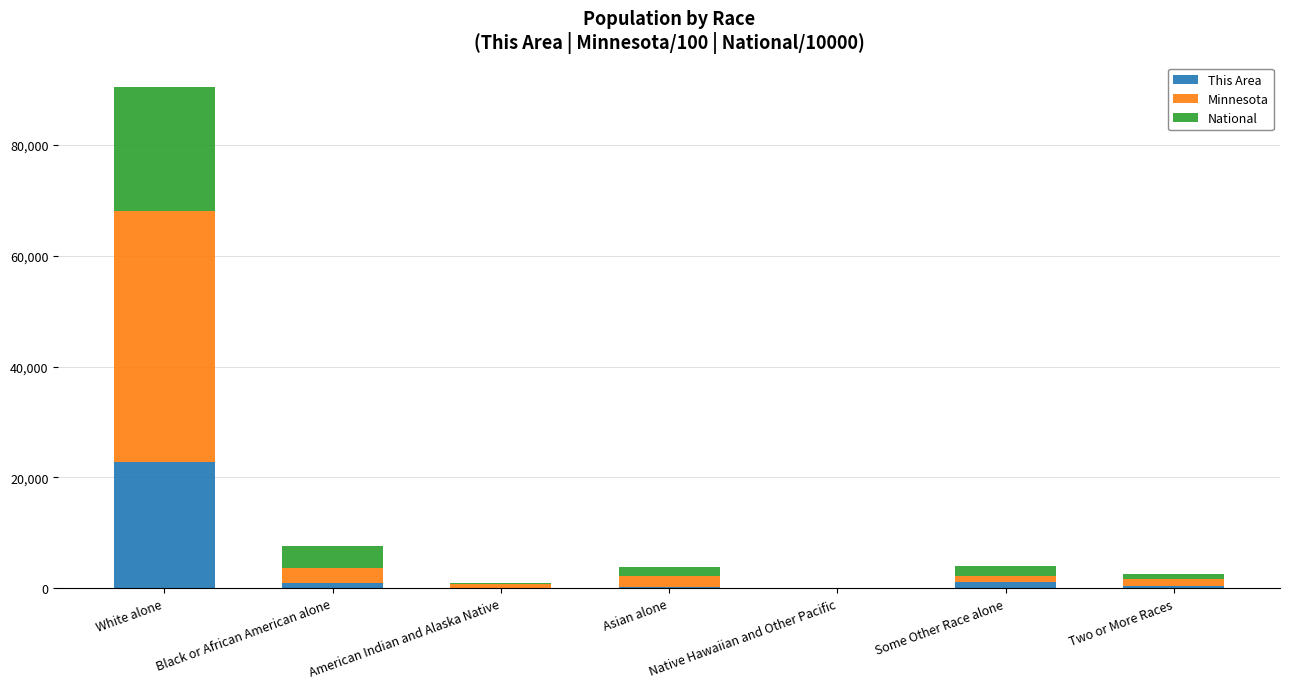

What is the highest value of the This Area series?

22800.0